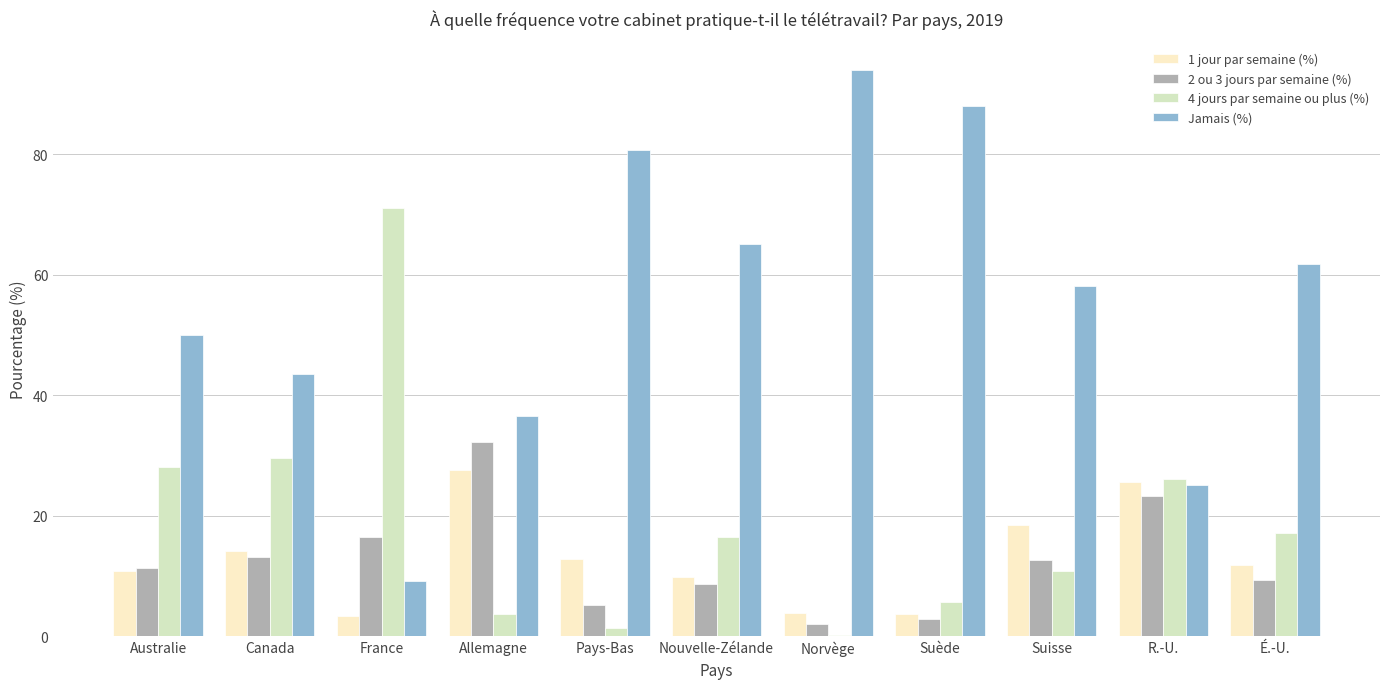

Which category has the highest value in the 2 ou 3 jours par semaine (%) series?

Allemagne